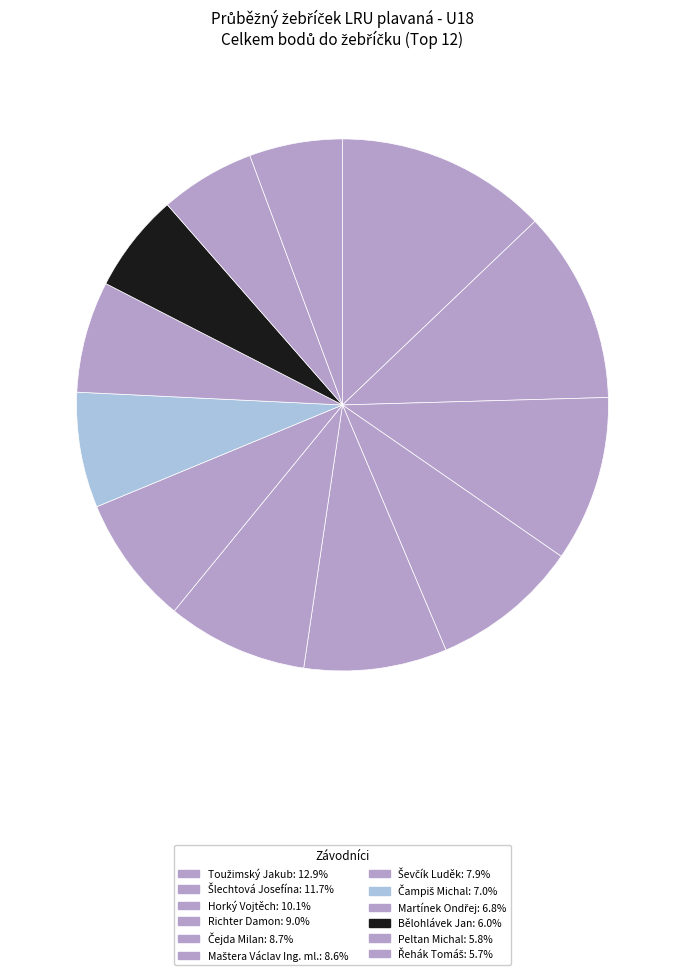

Which slice is the largest?

Toužimský Jakub